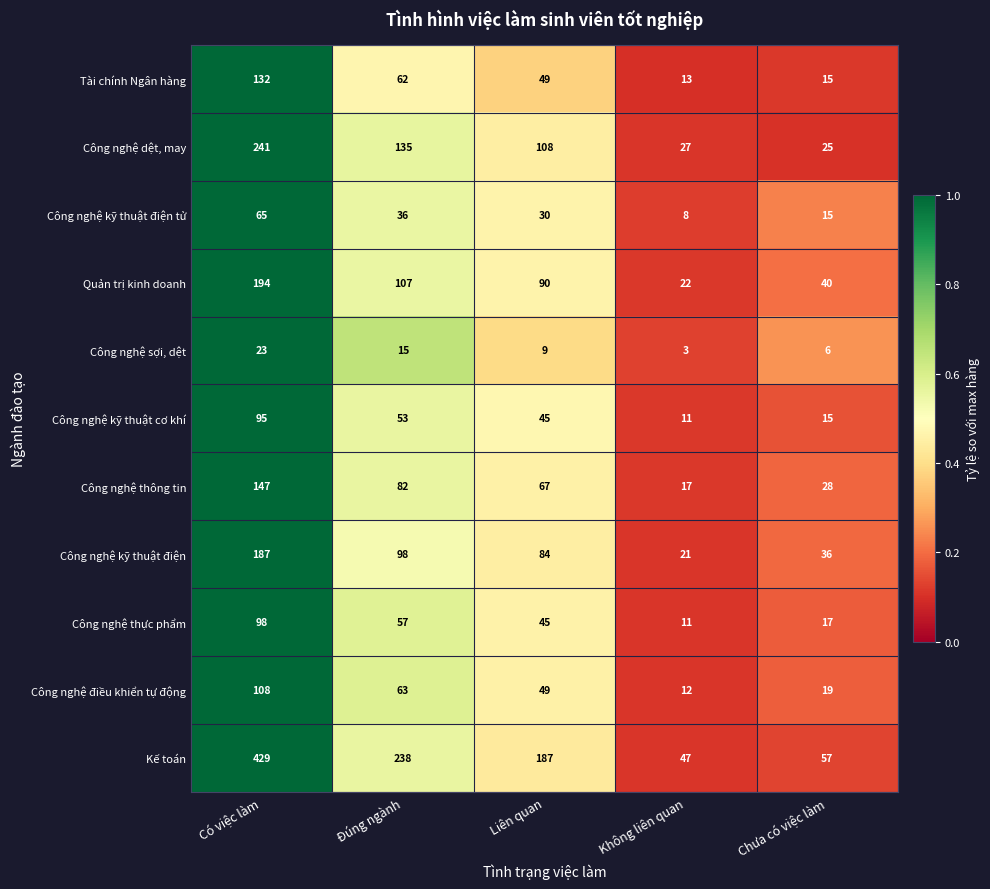

How many categories are shown in the chart?

5